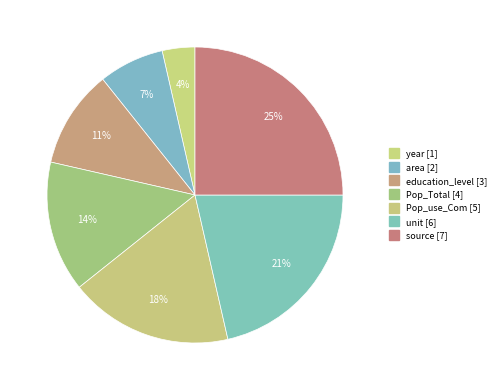

Count the number of slices in the pie.

7